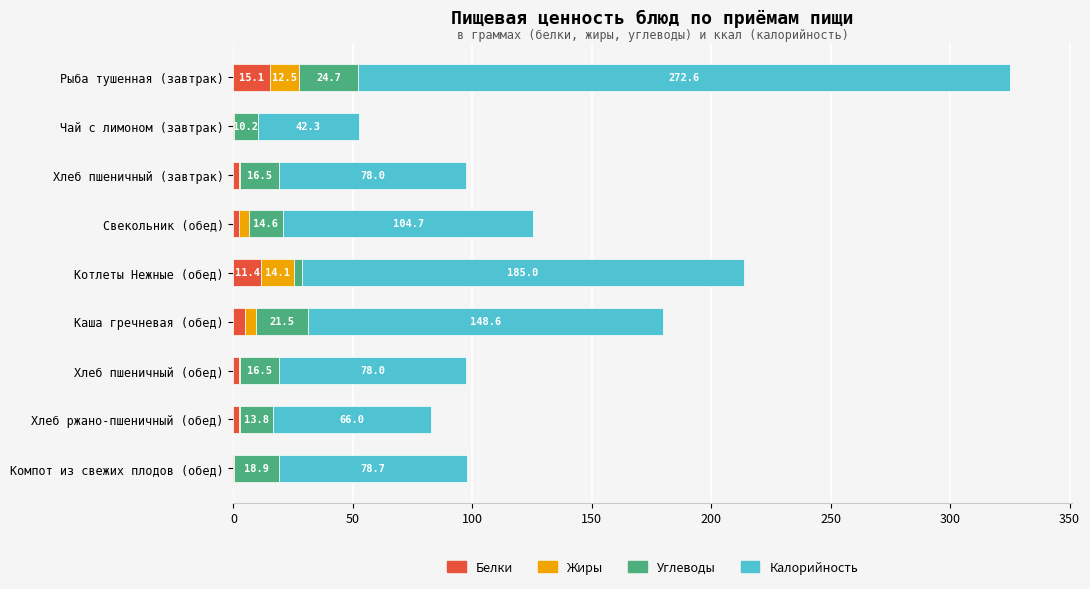

True or false: Белки has a value of 2.4 at Хлеб пшеничный (обед).

True